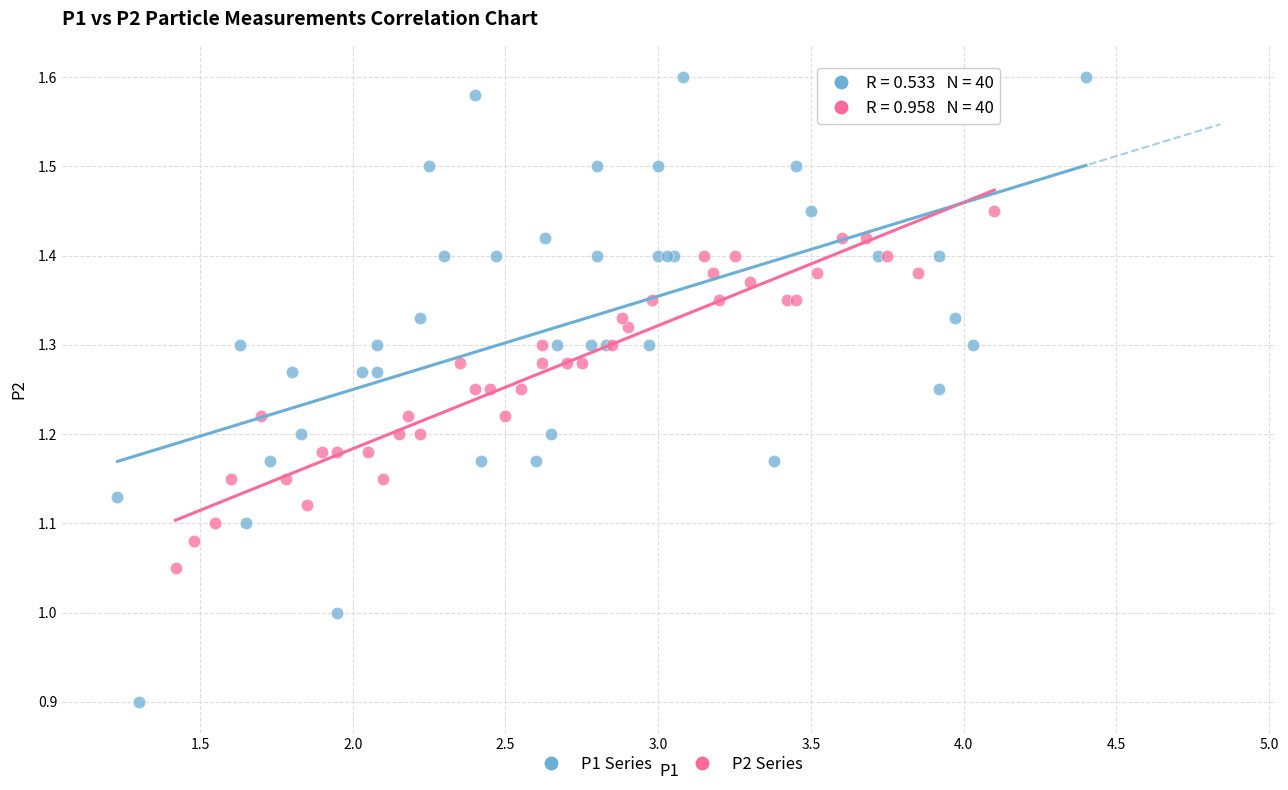

Which series reaches the minimum Y coordinate?

P1 Series